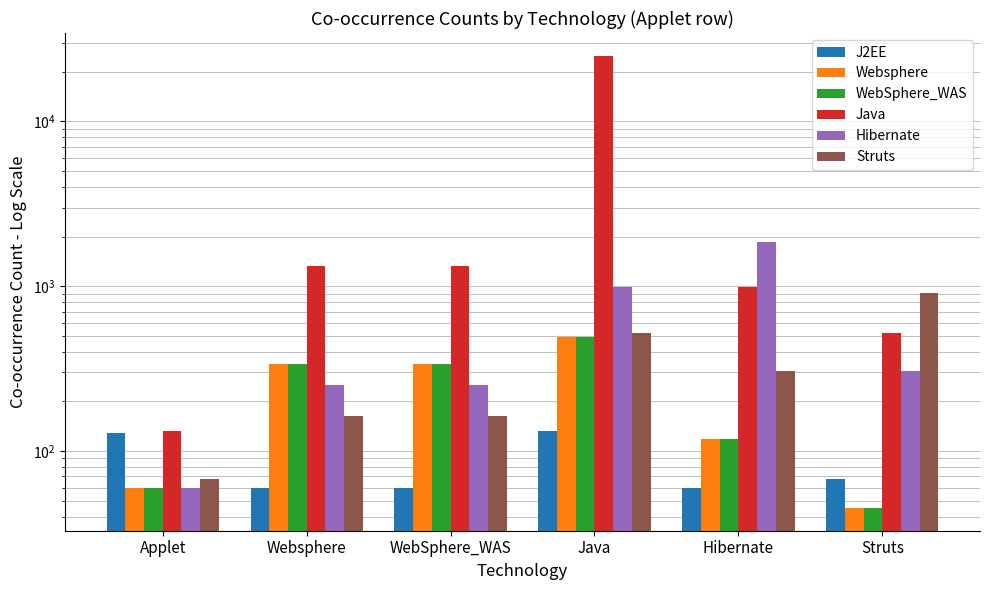

How many values in the J2EE series exceed 68?

2